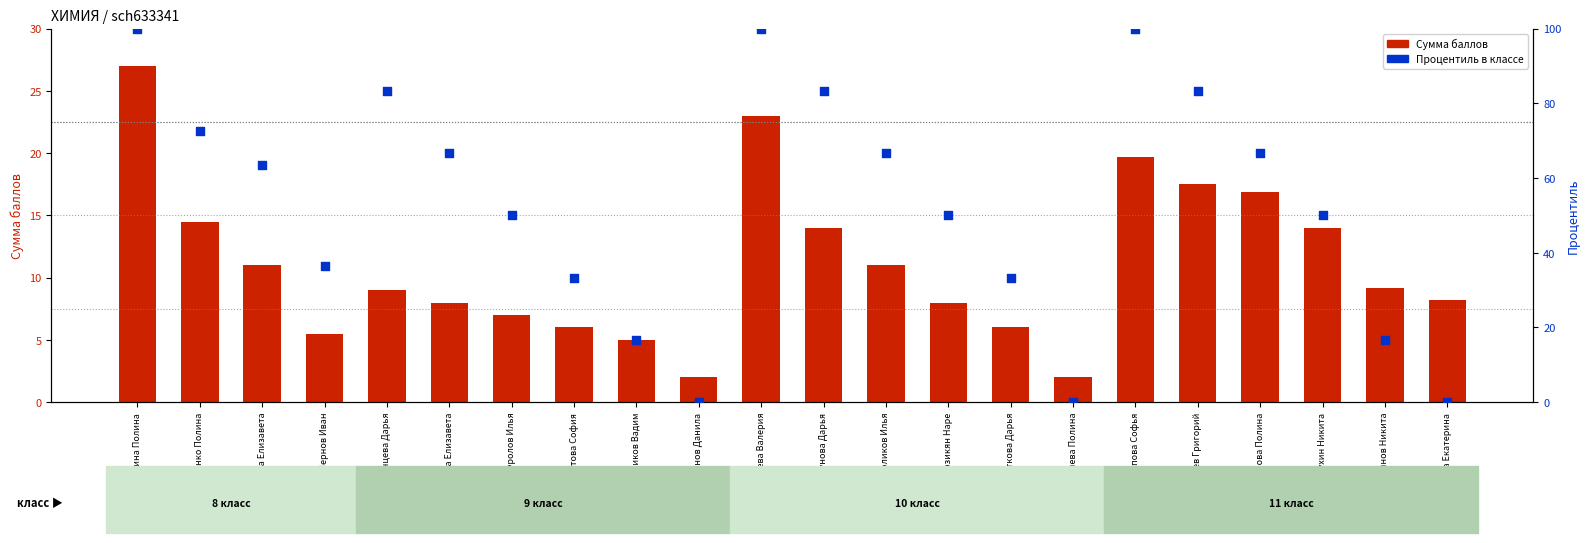

Which series contains the highest Y value?

Процентиль в классе